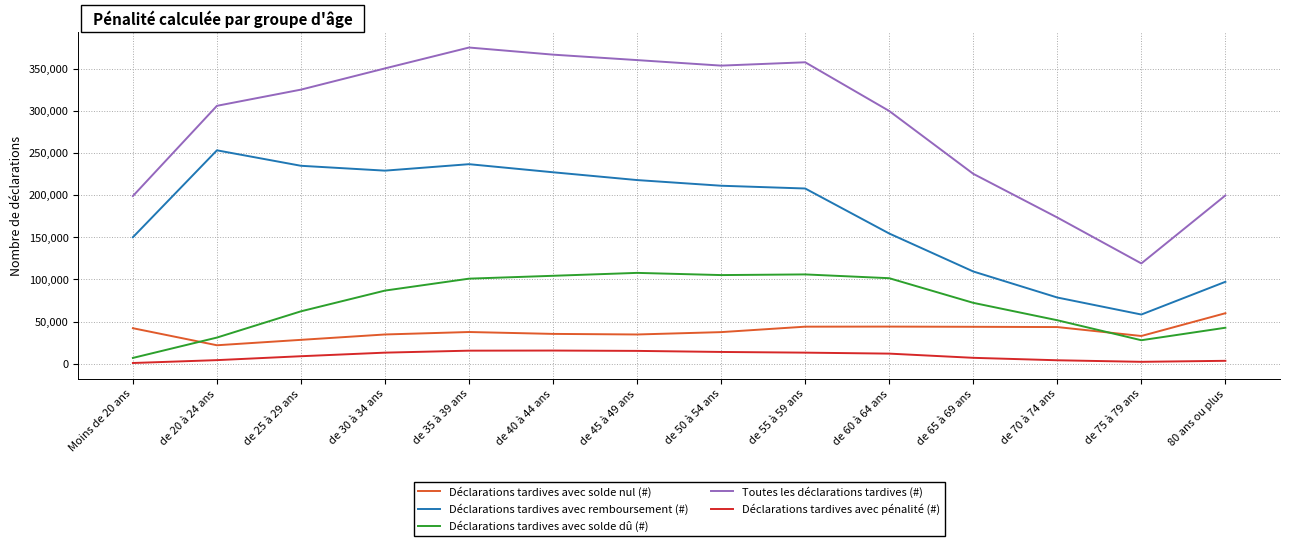

Which series has the widest spread of values?

Toutes les déclarations tardives (#)